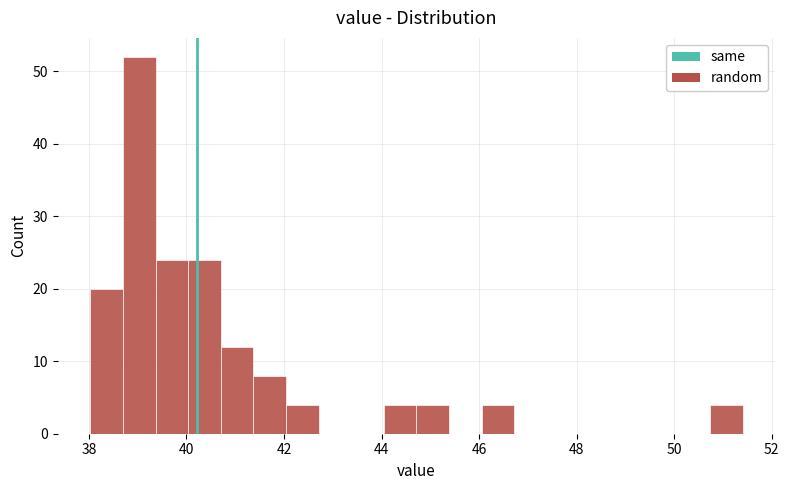

Read against the x-axis, roughly where is the centre of the tallest bar?

39.0